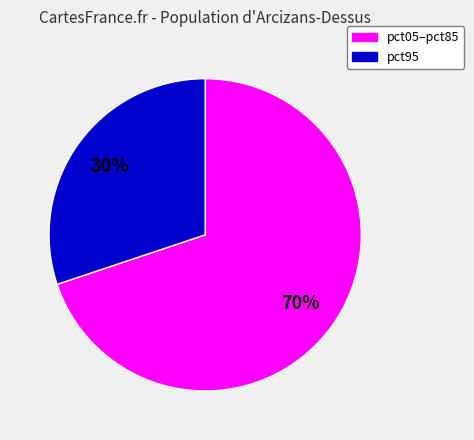

Is there a majority slice in this chart?

Yes